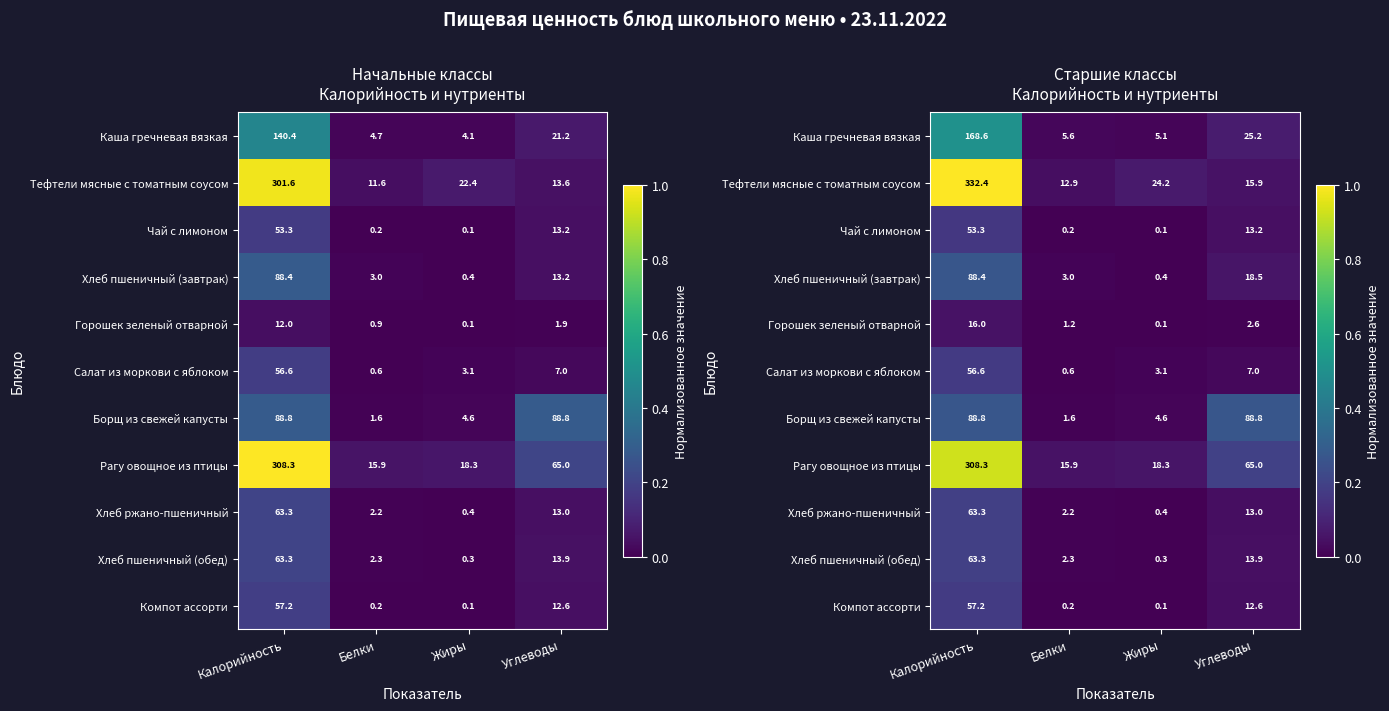

Is the value of Борщ из свежей капусты at Белки greater than the value of Компот ассорти at Белки?

Yes